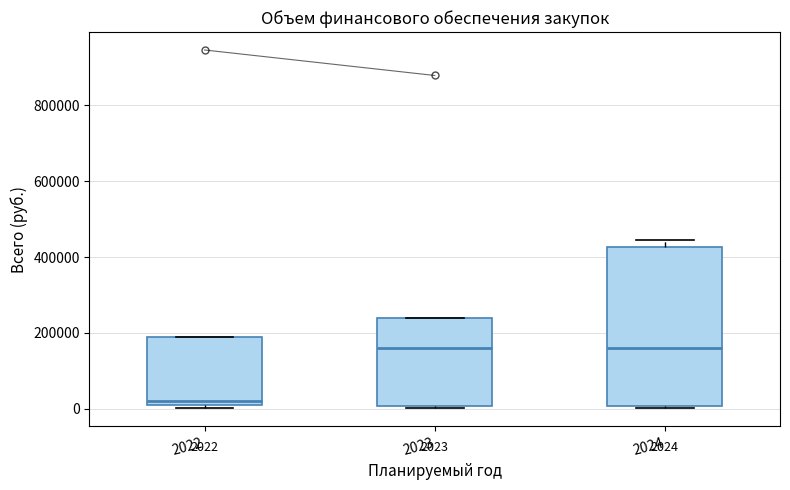

Which box is the tallest, from its lower edge to its upper edge?

2024